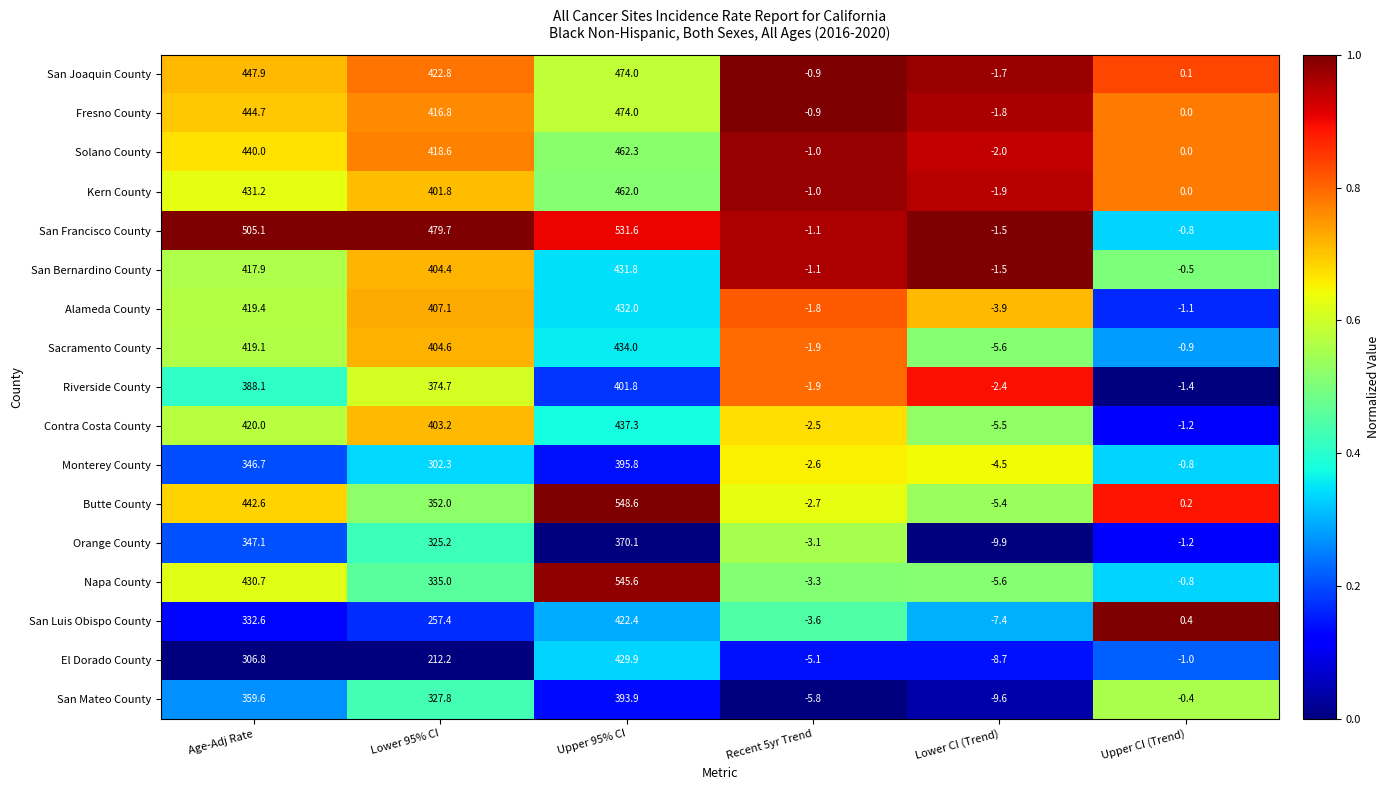

At how many categories does at least one series exceed 30?

3